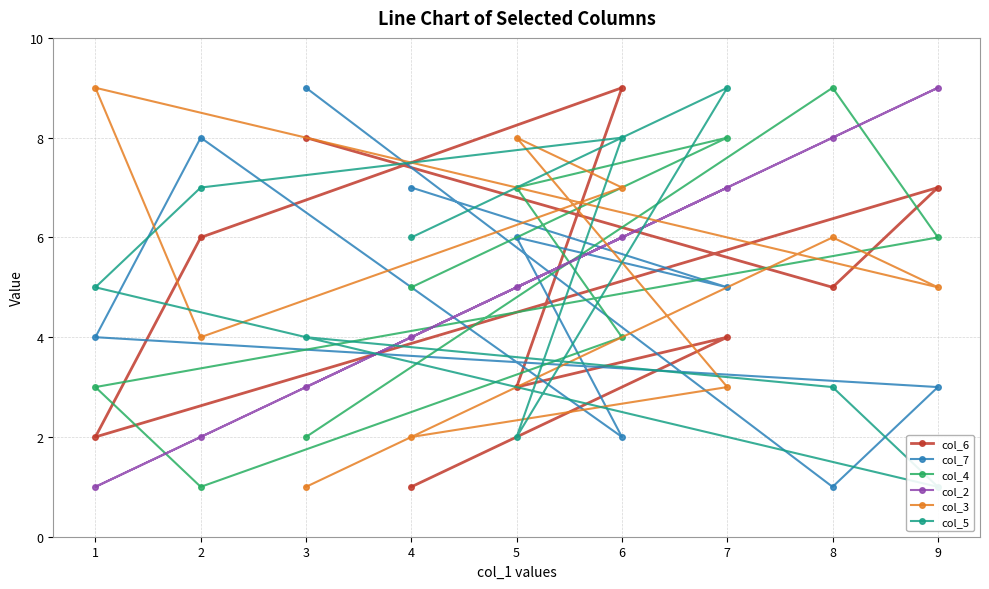

Is it true that col_6 equals 4 at 5?

False